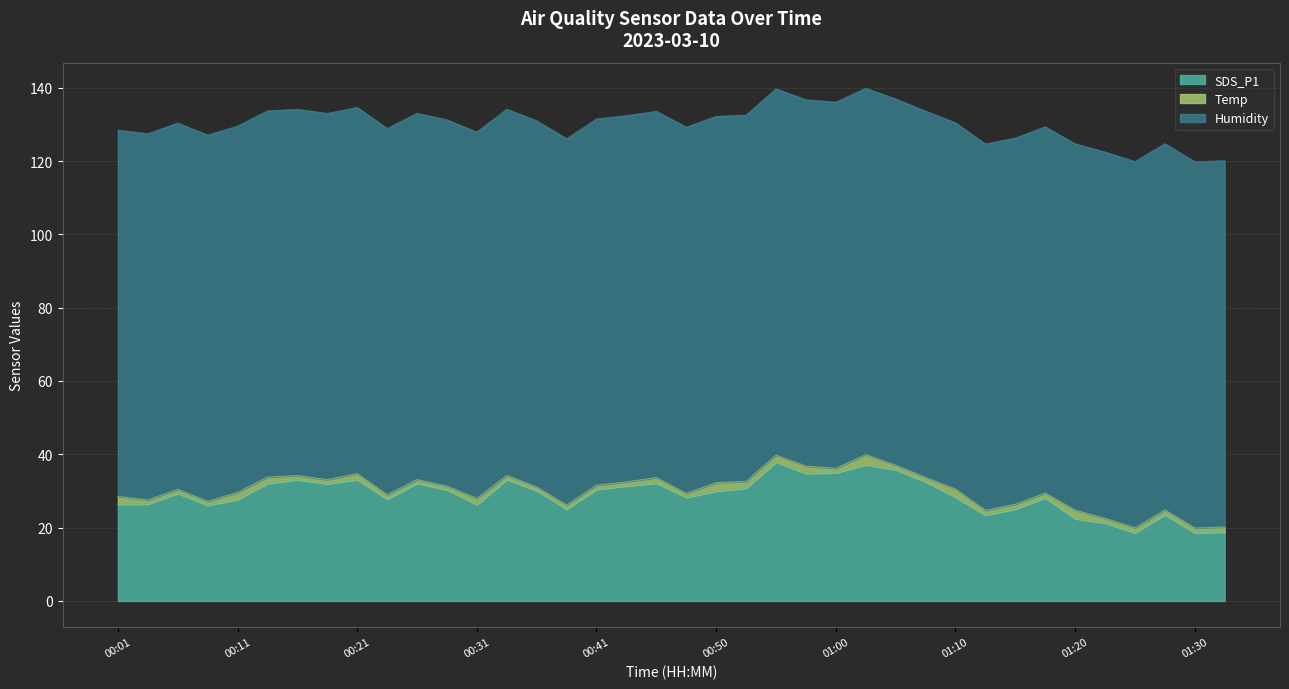

How many series are shown in this chart?

3